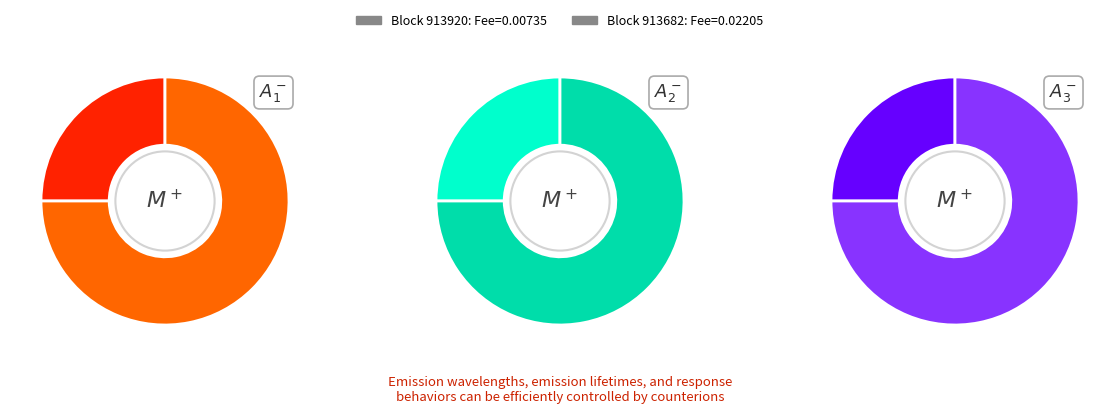

The 913920 slice represents 25% of the pie. True or false?

True